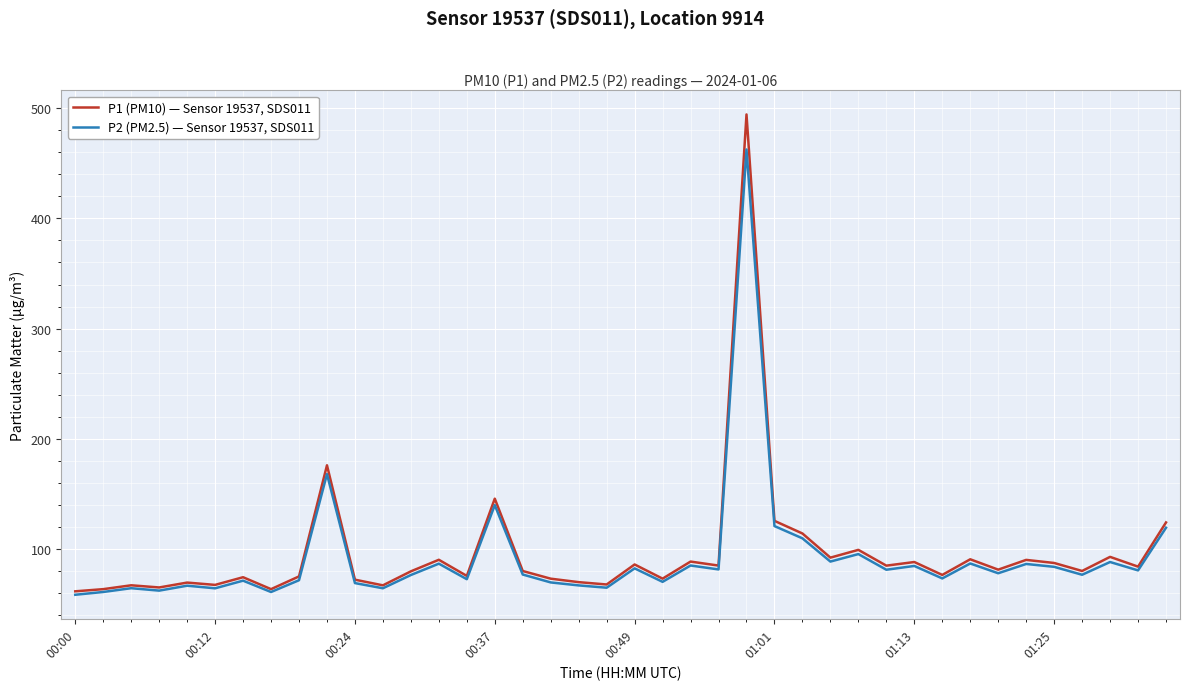

Which series has the largest range (max minus min)?

P1 (PM10) — Sensor 19537, SDS011